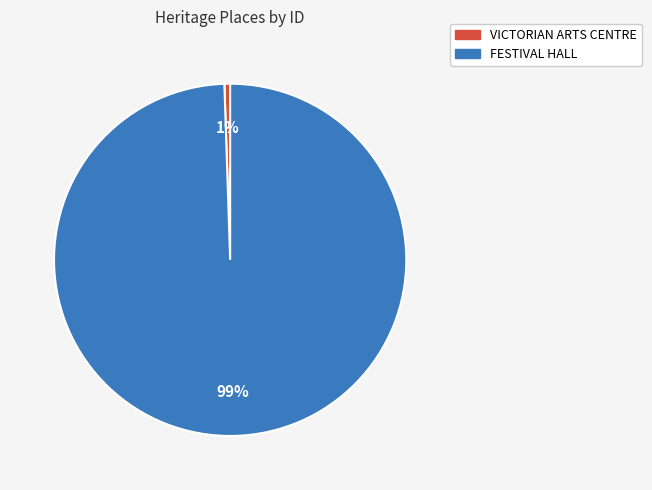

Is VICTORIAN ARTS CENTRE the majority of the pie?

No